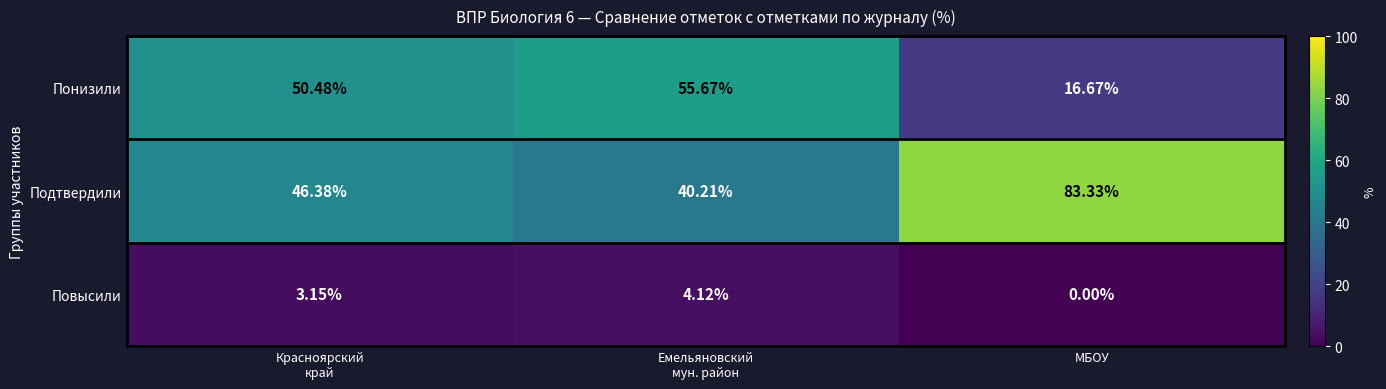

Which category has the highest value across all series?

МБОУ